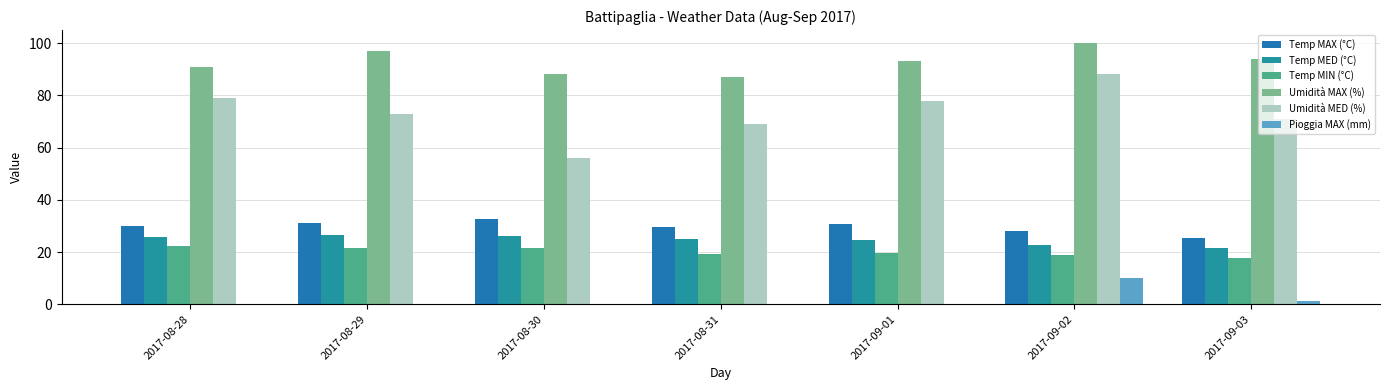

At which category is the sum across all series the highest?

2017-09-02